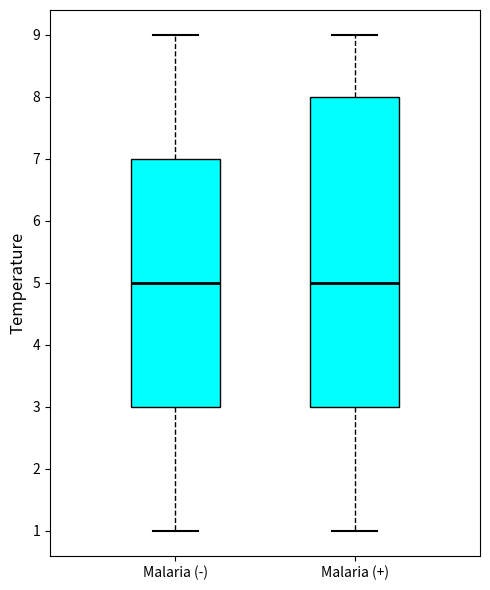

Where does the lower whisker of the box for Malaria (-) end on the y-axis? The values are not printed on the chart, so give them approximately, as read against the axis.

1